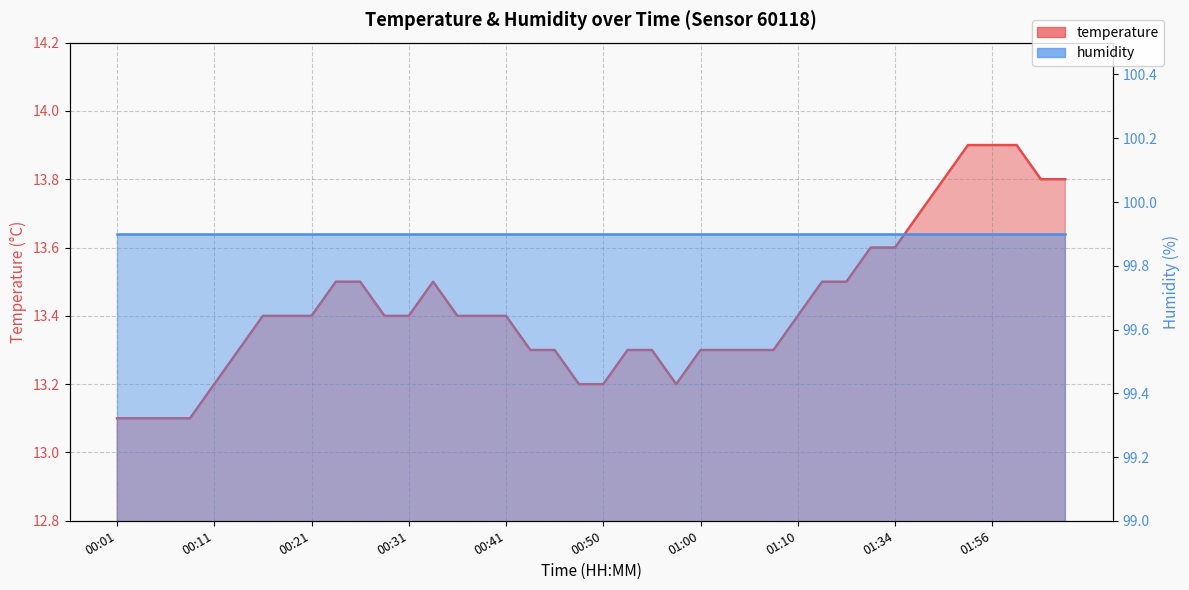

True or false: there are more than 2 points higher than both neighbors.

False